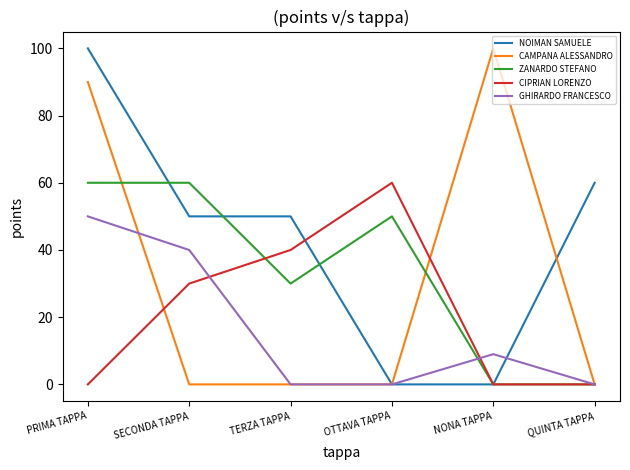

What is the highest value of the ZANARDO STEFANO series?

60